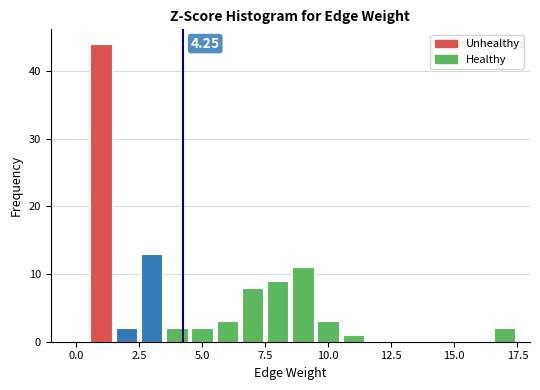

Read against the x-axis, roughly where is the centre of the tallest bar?

1.0